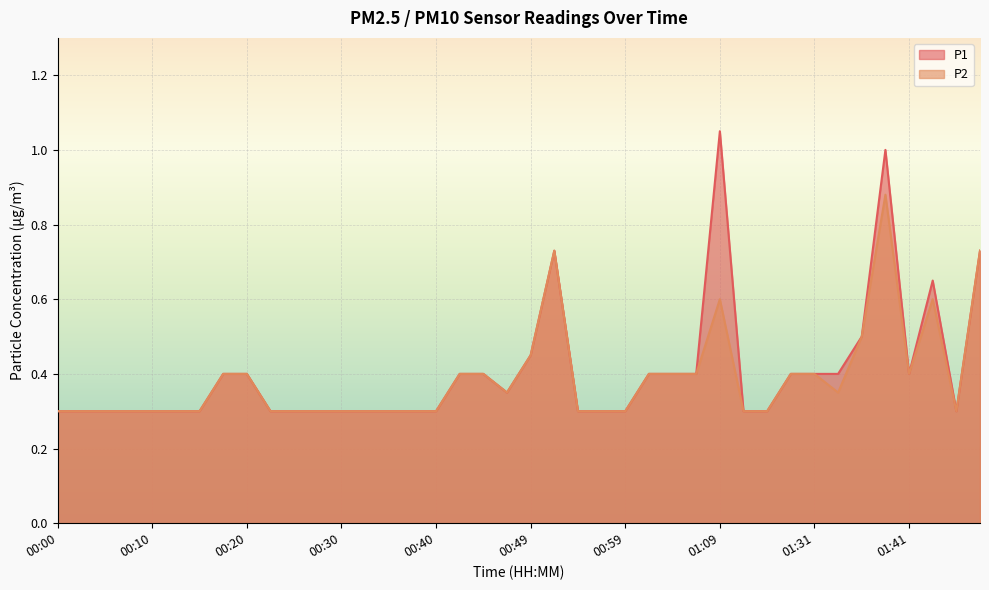

What position from the right is 00:00?

40